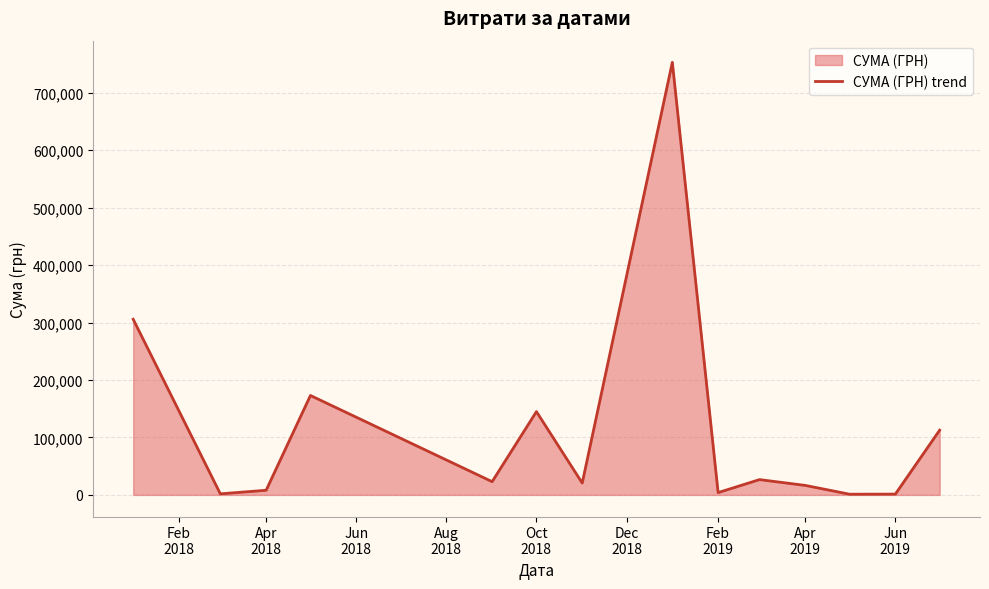

What is the maximum value shown in the chart?

753196.9